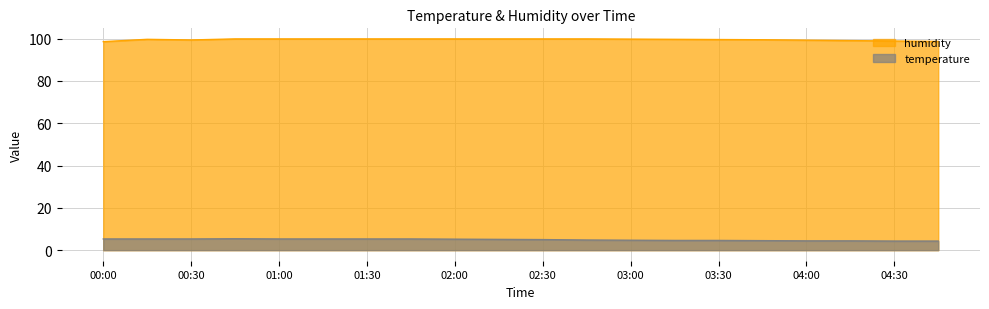

Reading left to right, list all the values displayed in this chart.

temperature: 5.3	5.3	5.3	5.4	5.3	5.3	5.3	5.3	5.2	5.1	5.0	4.8	4.7	4.6	4.6	4.5	4.4	4.4	4.3	4.3
humidity: 98.6	99.7	99.4	99.9	99.9	99.9	99.9	99.9	99.9	99.9	99.9	99.9	99.8	99.7	99.6	99.5	99.3	99.1	98.9	98.7